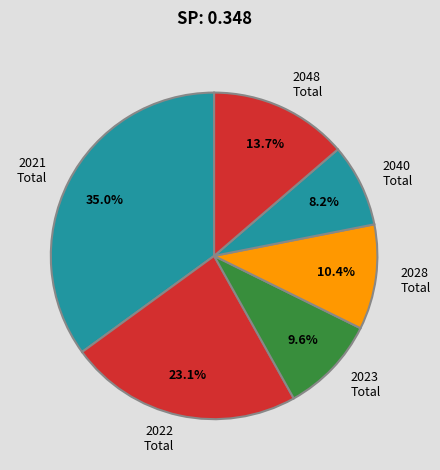

Combined, what portion of the pie is 2040 Total and 2048 Total?

21.9%